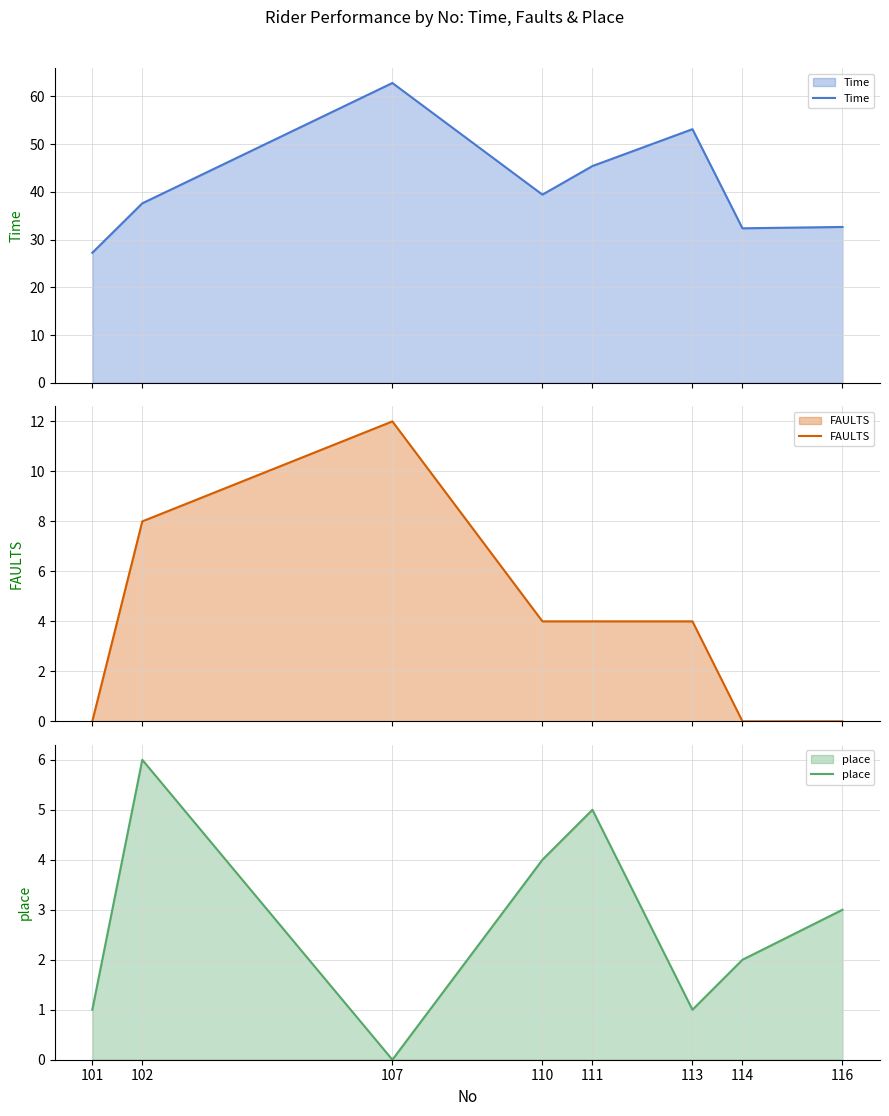

How many FAULTS values are between 0 and 8?

7